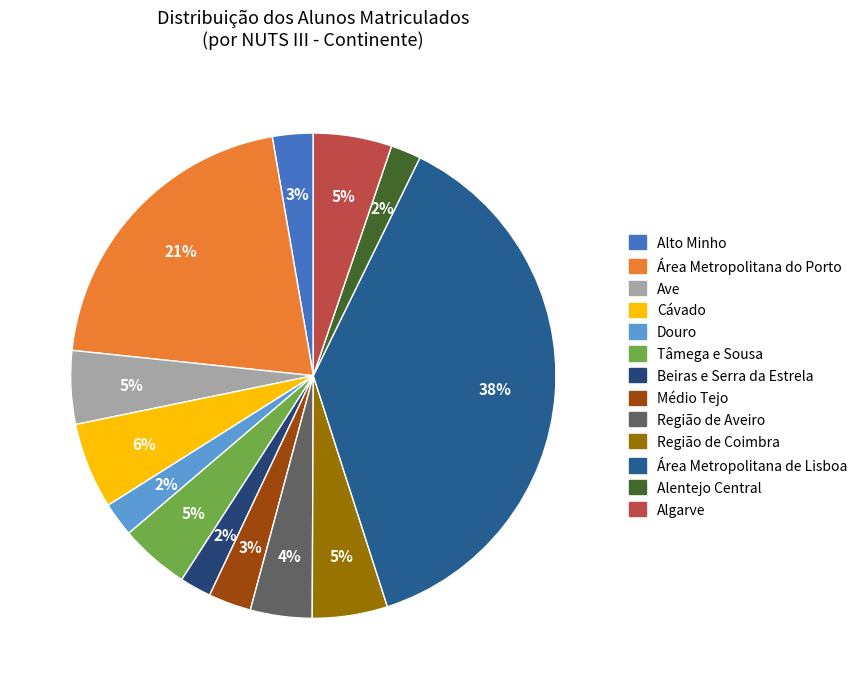

How many slices are in this pie chart?

13